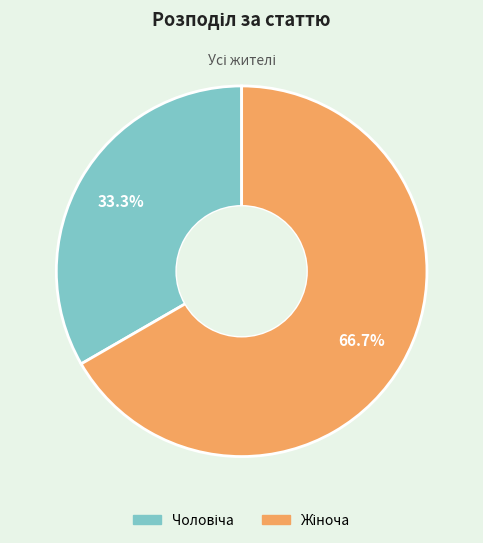

Is there a majority slice in this chart?

Yes